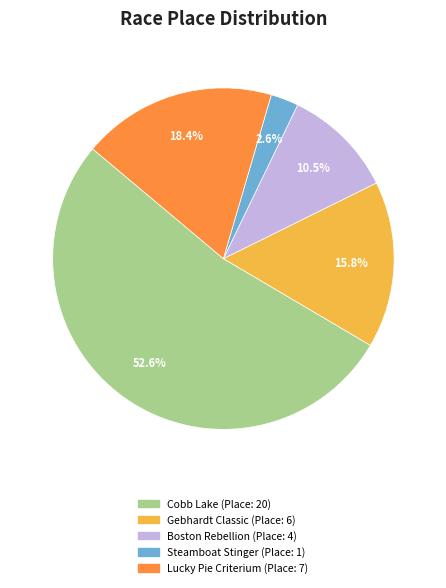

Is there a majority slice in this chart?

Yes